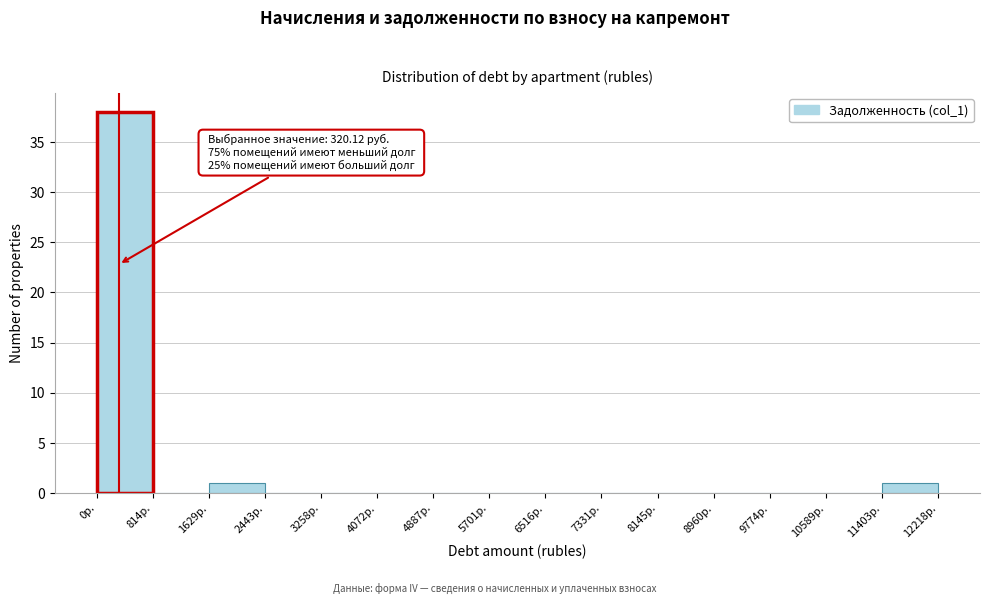

Which range on the x-axis has the tallest bar?

0 to 800